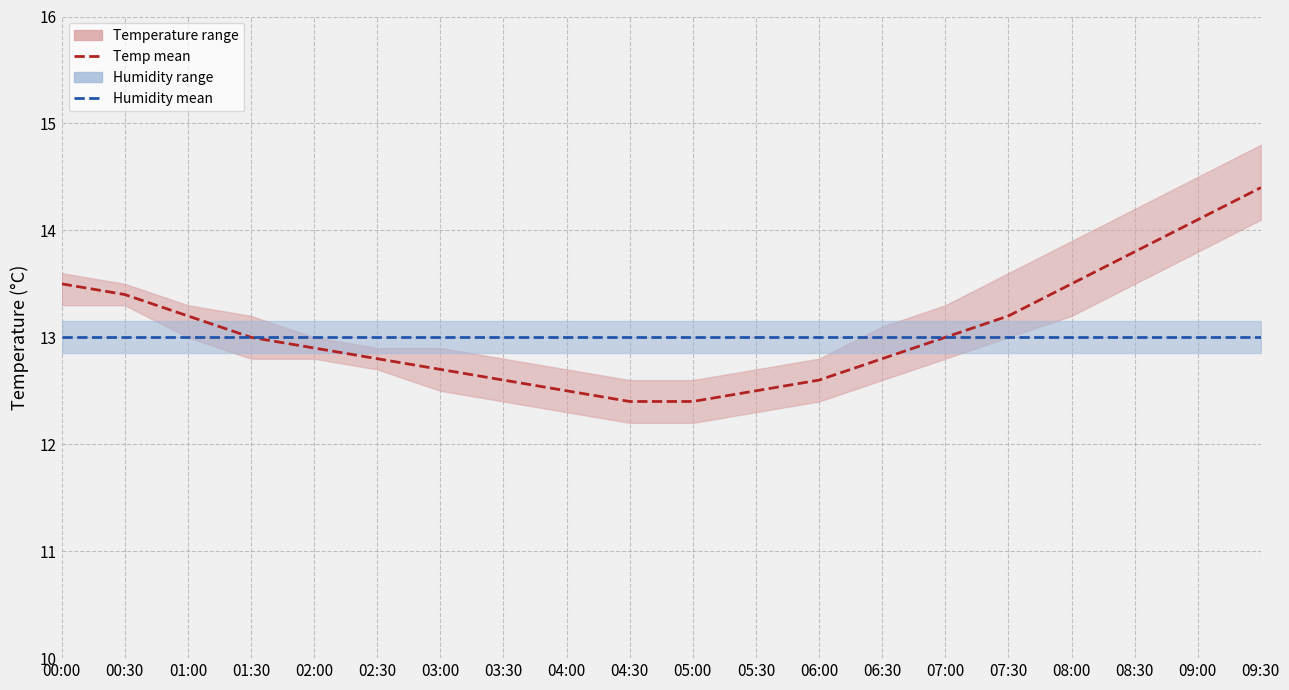

Which series changed the most between 04:00 and 04:30?

temperature mean